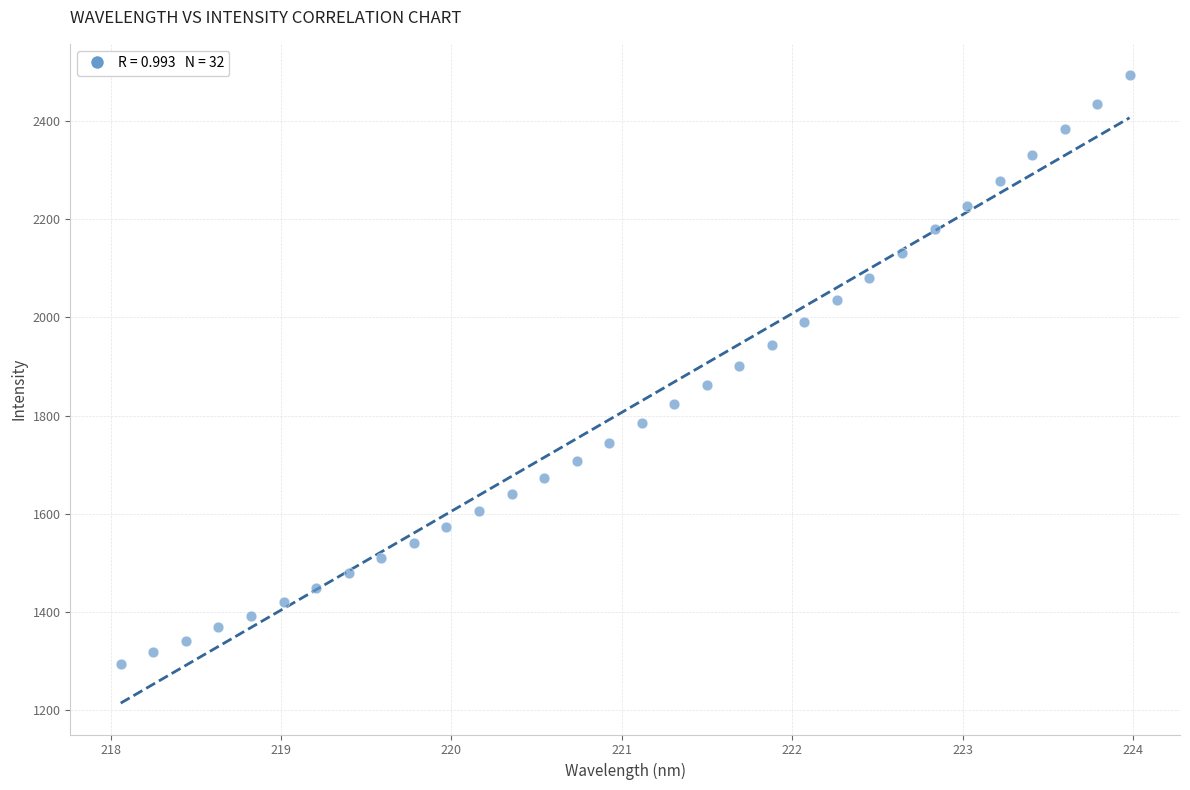

What is the range of X values (max minus min)?

5.9